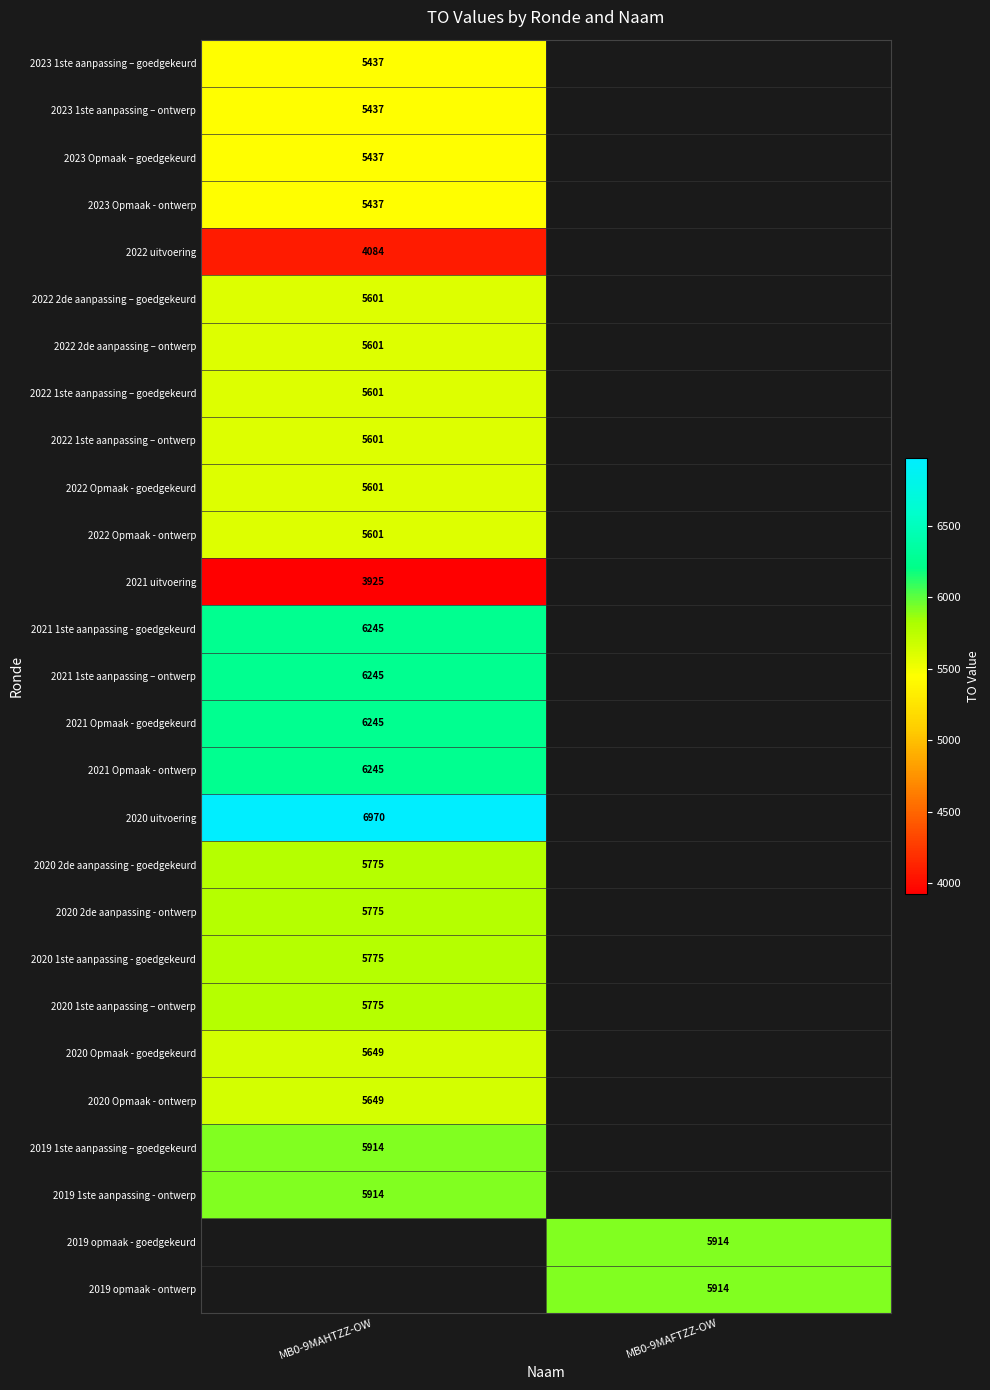

Is the value of 2023 Opmaak - ontwerp at MB0-9MAHTZZ-OW greater than the value of 2022 2de aanpassing – goedgekeurd at MB0-9MAHTZZ-OW?

No